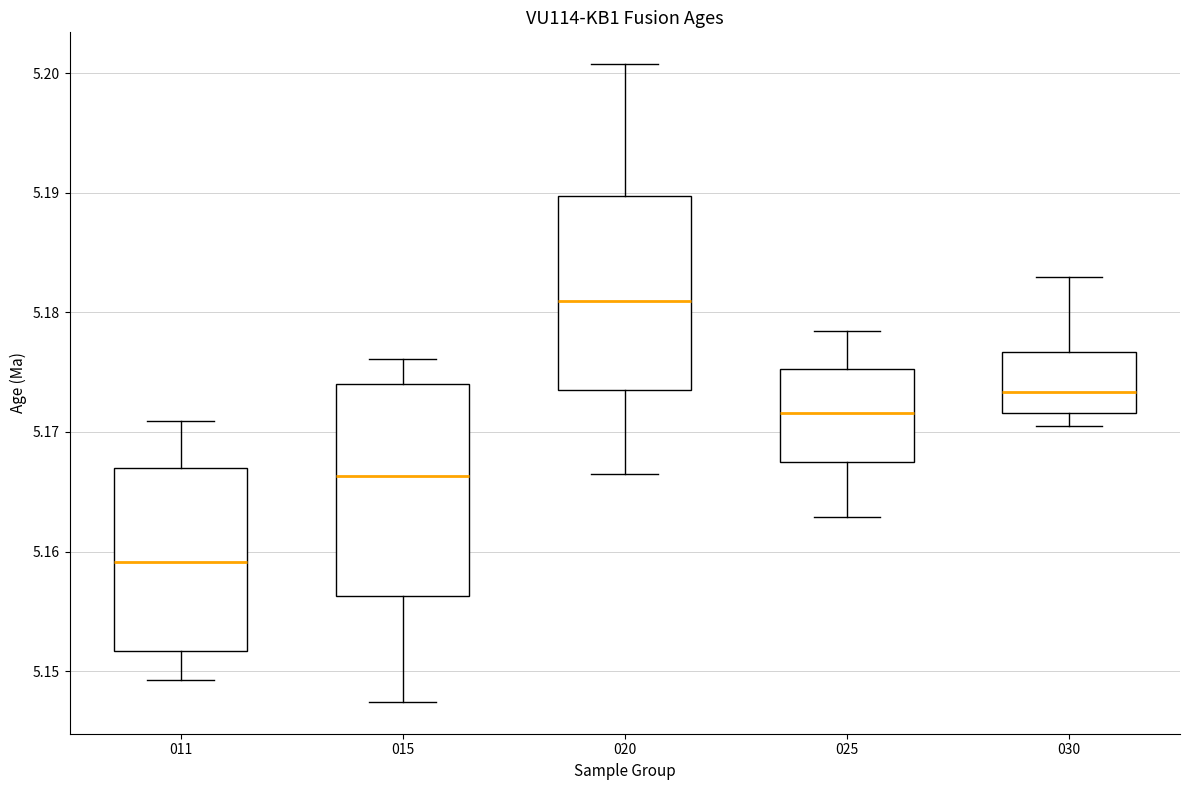

Reading left to right, transcribe this box plot: for each box, give where its median line is, the range the box spans, and where its two whiskers end, as read against the y-axis. The values are not printed on the chart, so give them approximately, as read against the axis.

011: median 5.159, box 5.152 to 5.167, whiskers 5.149 to 5.171
015: median 5.166, box 5.156 to 5.174, whiskers 5.147 to 5.176
020: median 5.181, box 5.173 to 5.190, whiskers 5.166 to 5.201
025: median 5.172, box 5.168 to 5.175, whiskers 5.163 to 5.178
030: median 5.173, box 5.172 to 5.177, whiskers 5.170 to 5.183